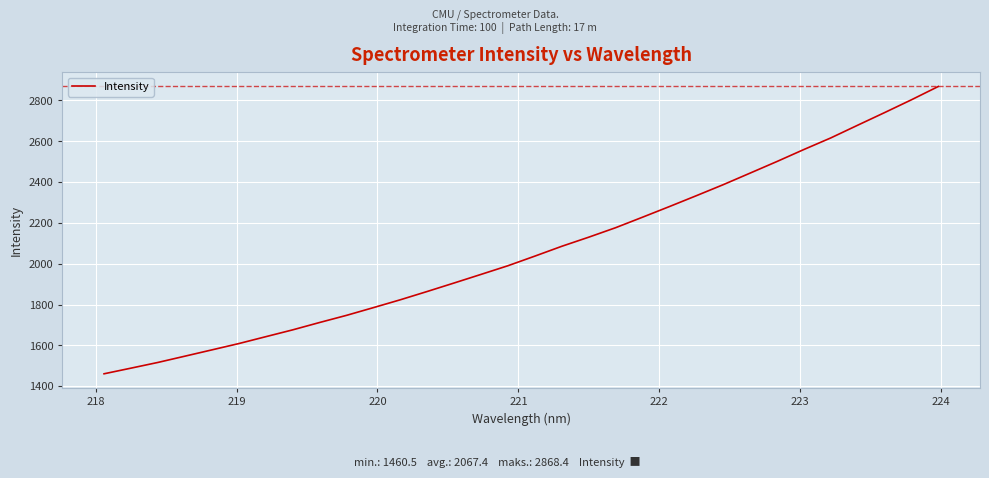

What is the difference between the maximum and minimum values?

1407.9